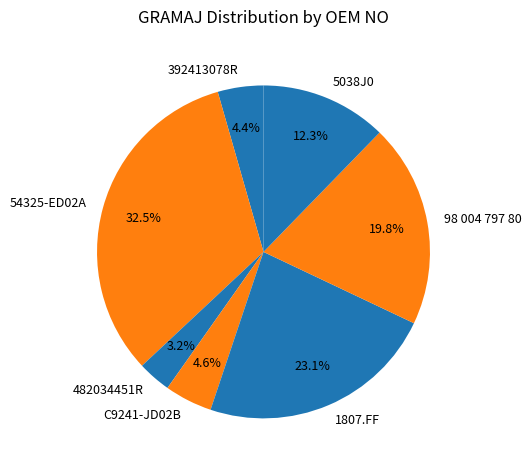

What is the ratio of the value at 482034451R to the value at 392413078R?

0.7